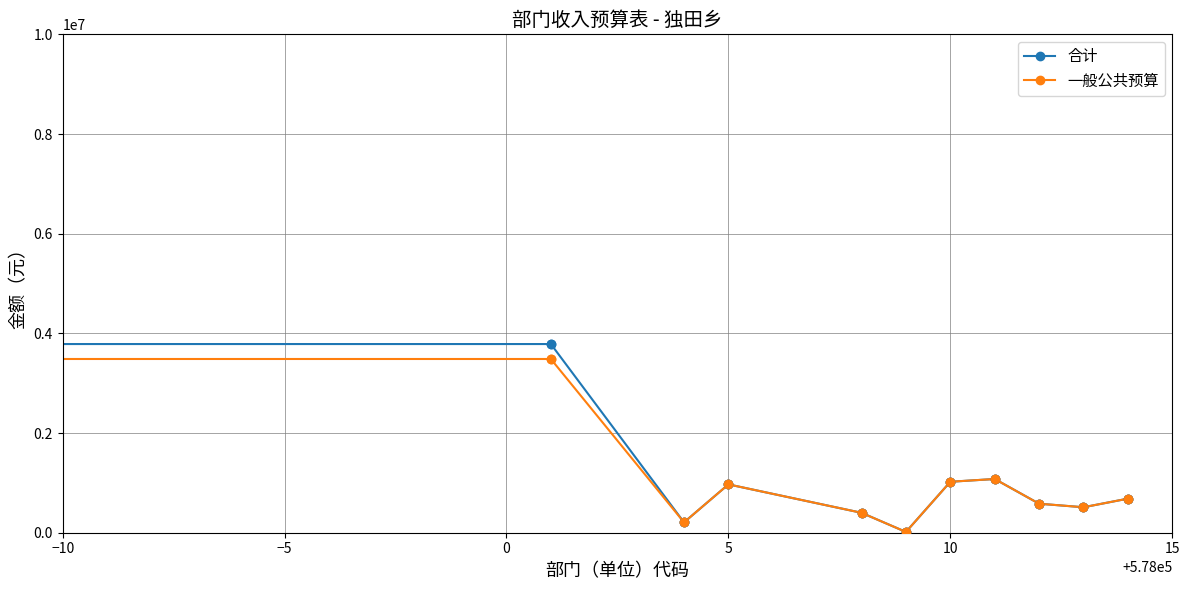

Which series has the largest range (max minus min)?

合计